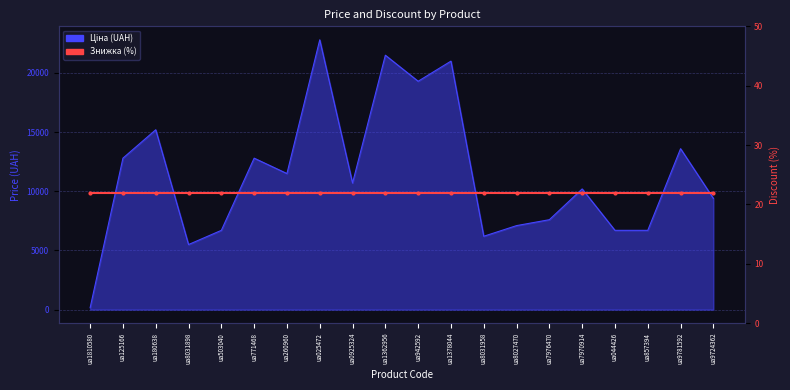

What is the minimum value shown in the chart?

159